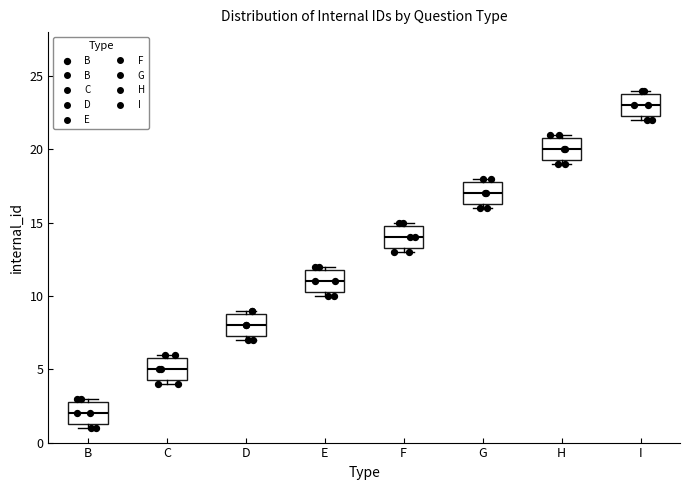

Which box has the highest median line?

I